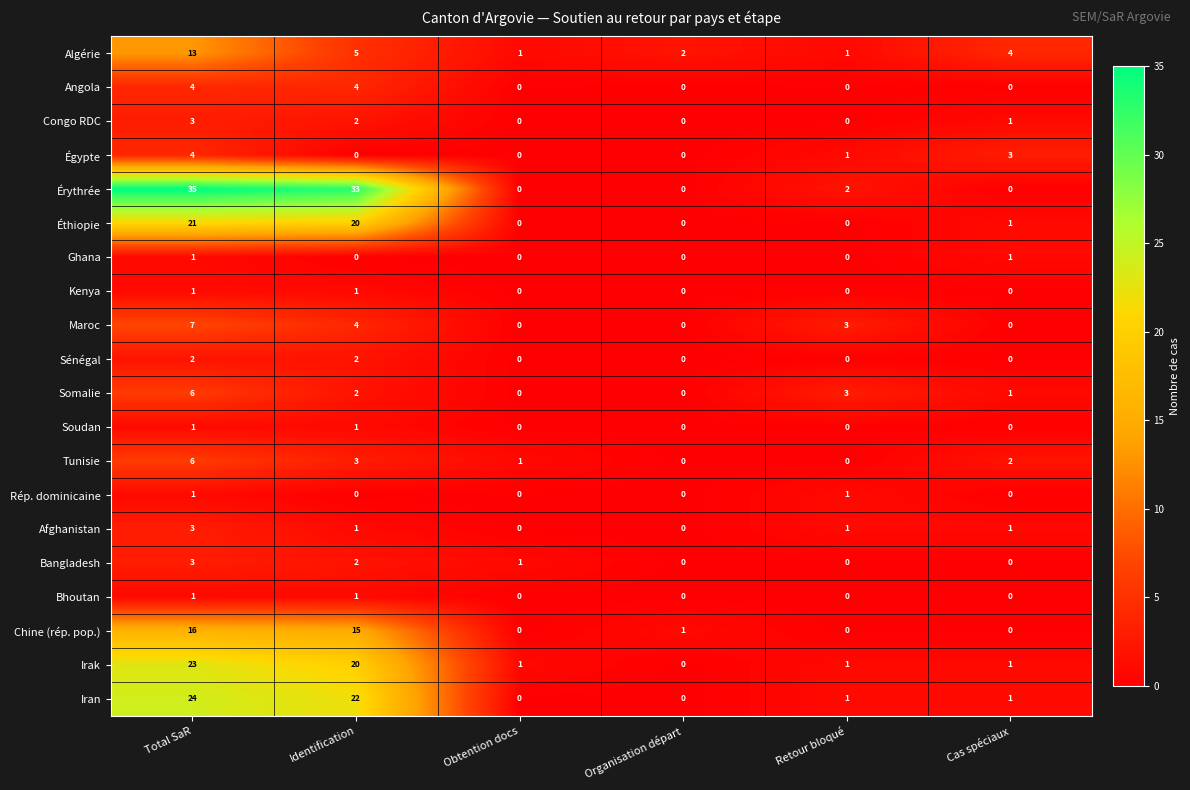

What is the maximum value shown in the chart?

35